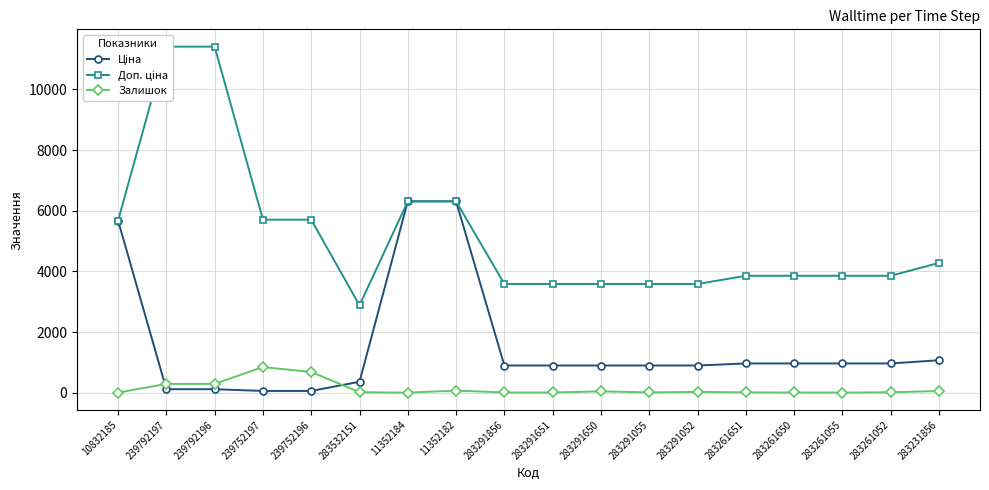

At which label does Доп. ціна first exceed 3854?

10832185